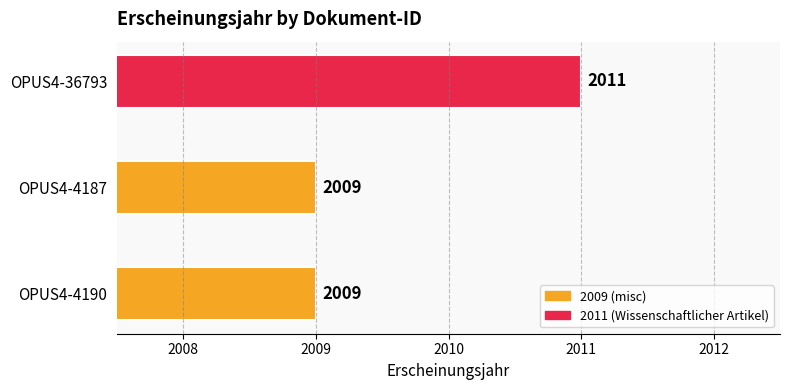

Is it true that the value at OPUS4-4187 is 2009?

True